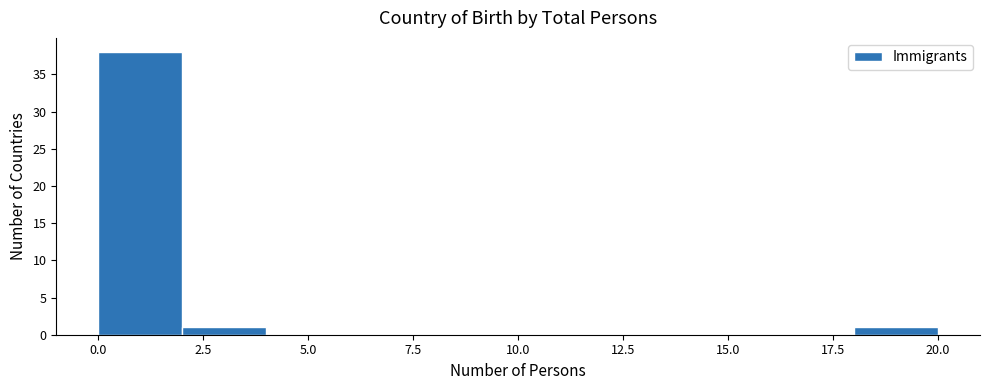

How tall is the bar that spans 2 to 4 on the x-axis? The values are not printed on the chart, so give them approximately, as read against the axis.

1